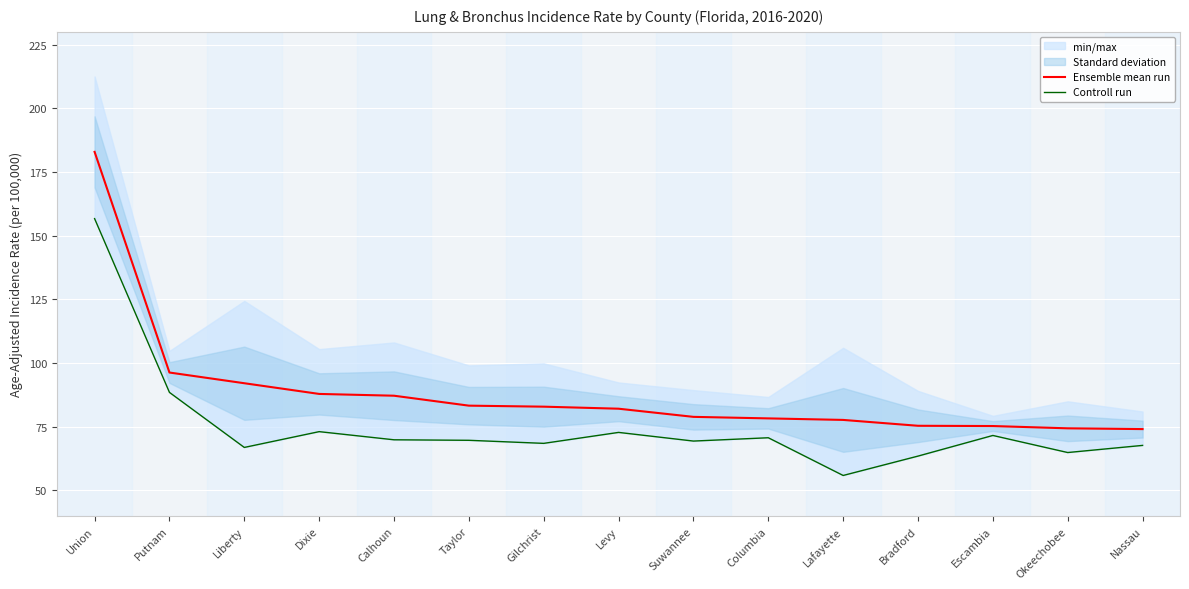

What is the difference between the Ensemble mean run values at Dixie and Nassau?

13.8